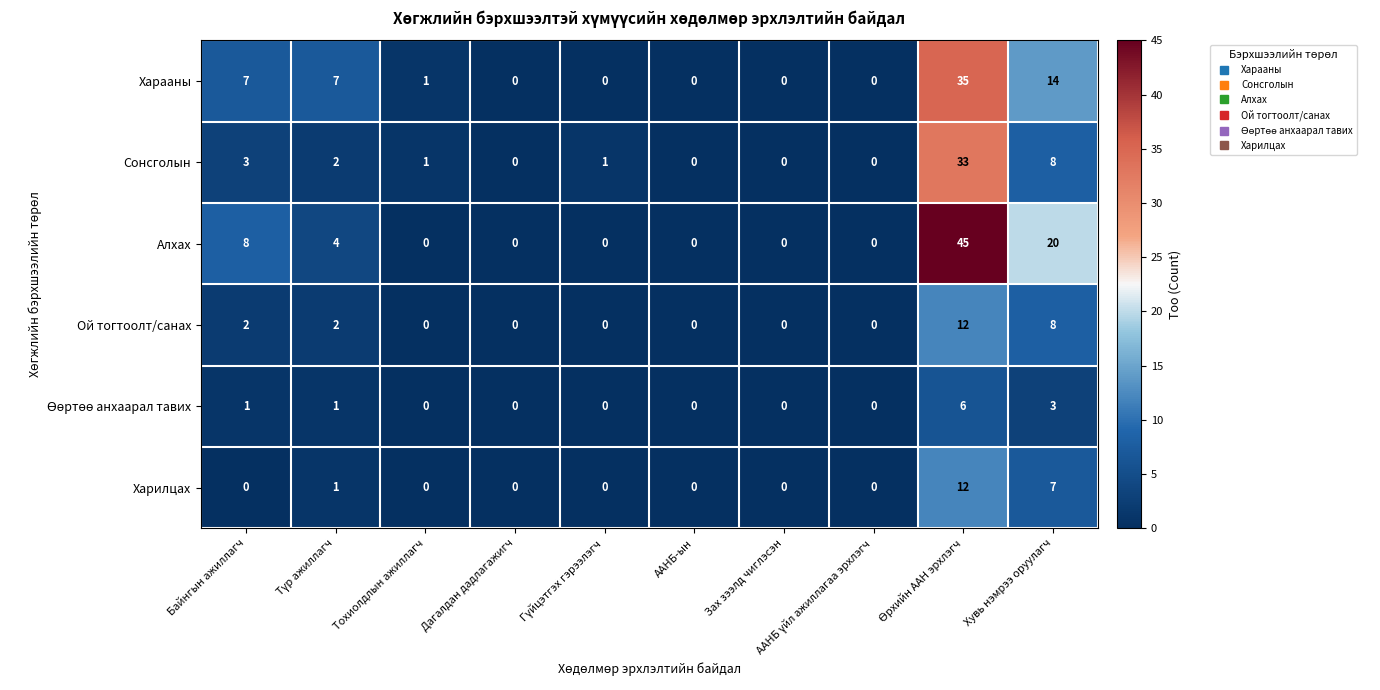

Which series has the largest range (max minus min)?

Алхах